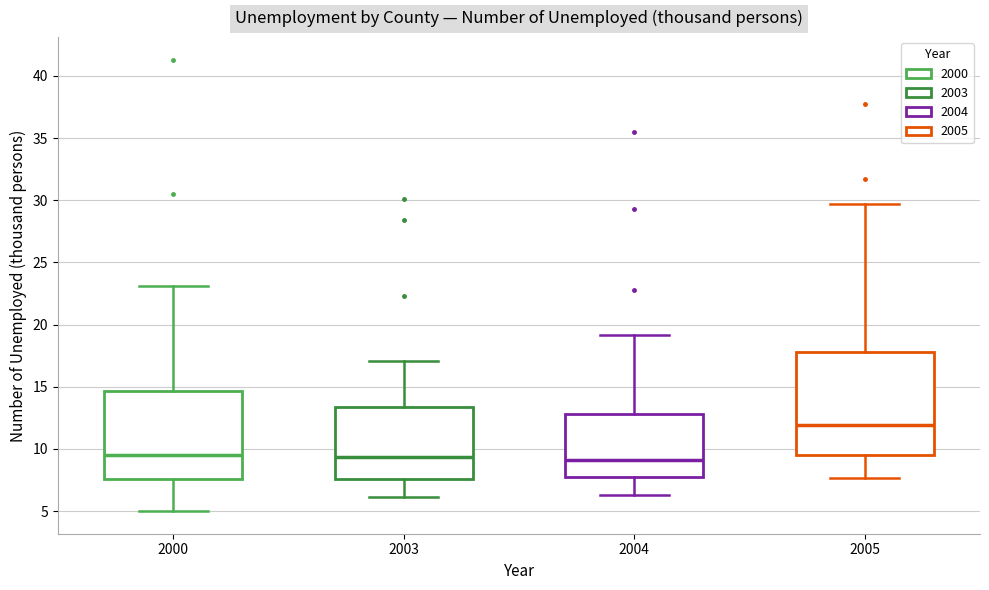

Where does the upper whisker of the box at x = 2004 end on the y-axis? The values are not printed on the chart, so give them approximately, as read against the axis.

19.0